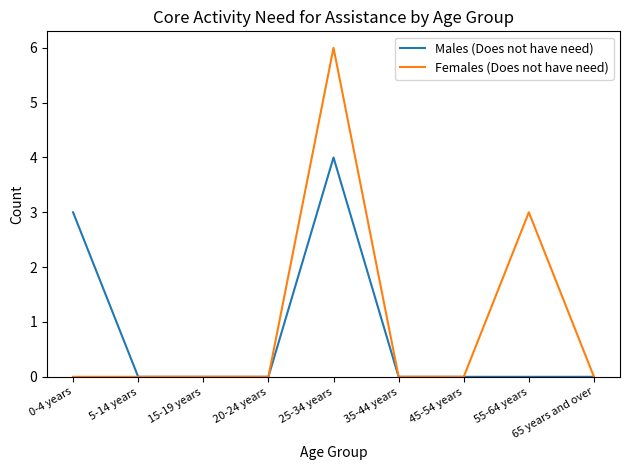

List the series in order of their peak value, highest first.

Females (Does not have need), Males (Does not have need)